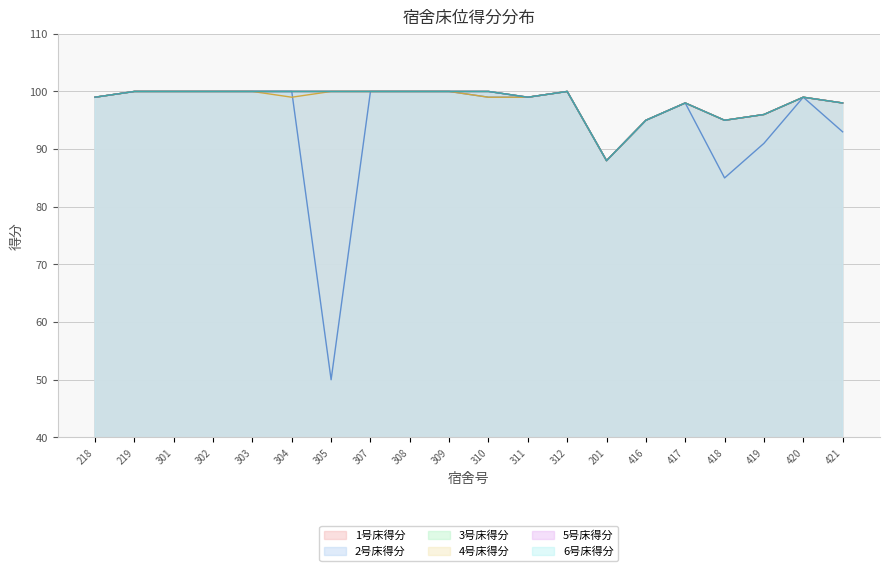

At which label does 4号床得分 reach its peak?

219